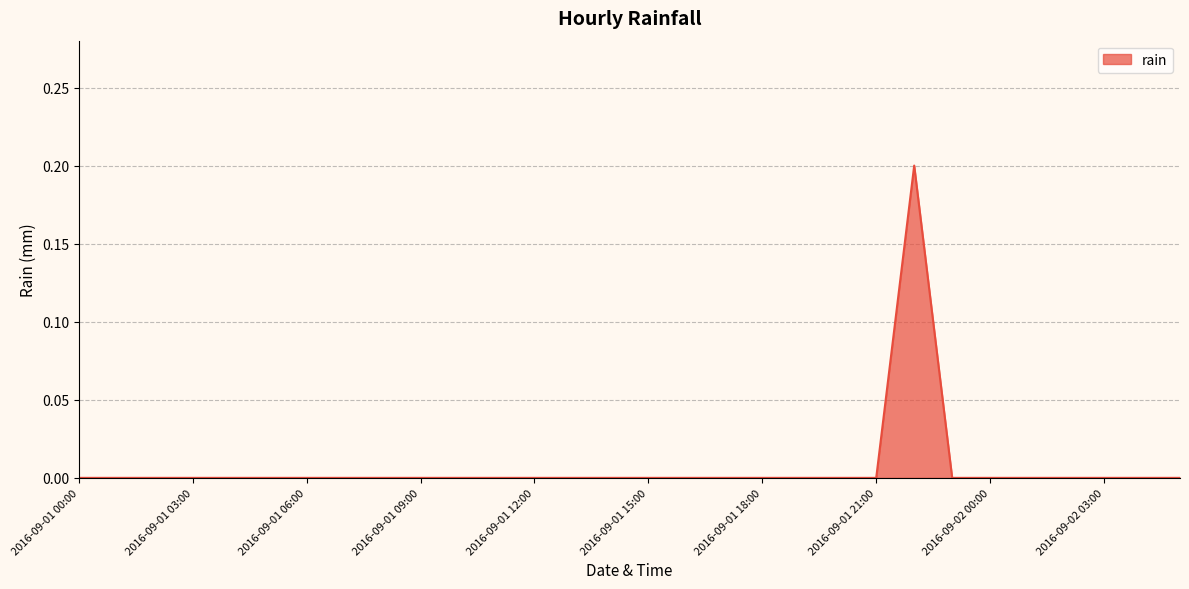

Does the chart have visible grid lines?

Yes